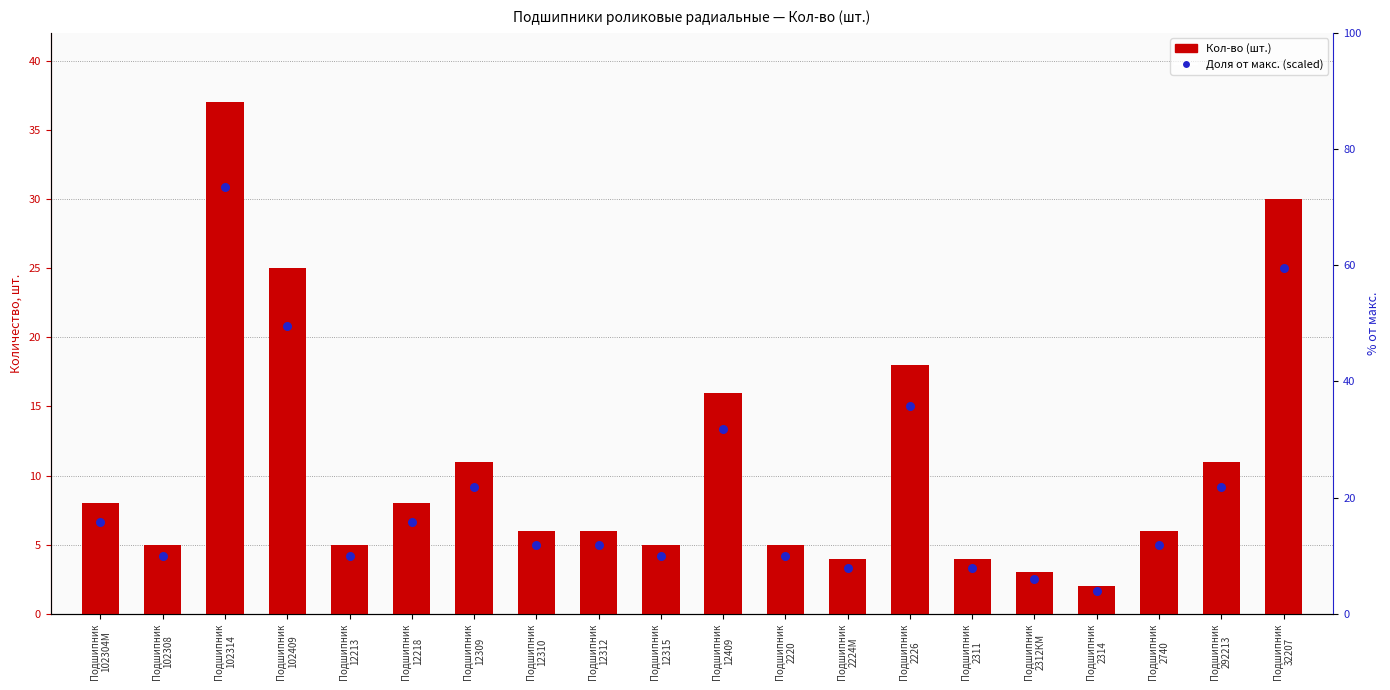

What is the total value across all series at Подшипник
2312КМ?

5.5